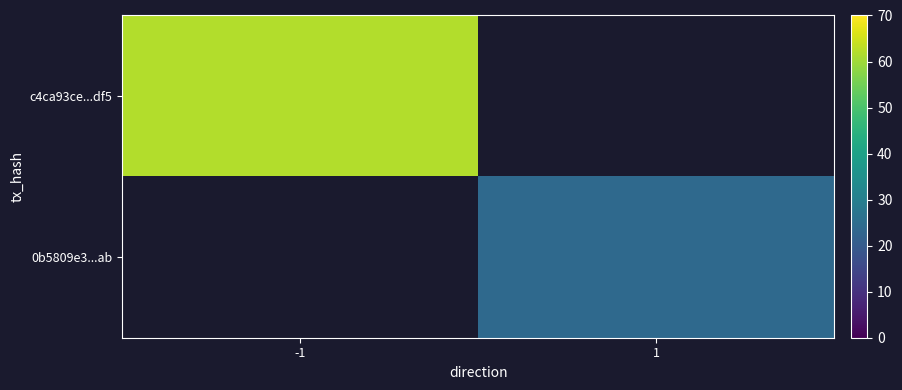

Which series has the widest spread of values?

c4ca93ce...df5